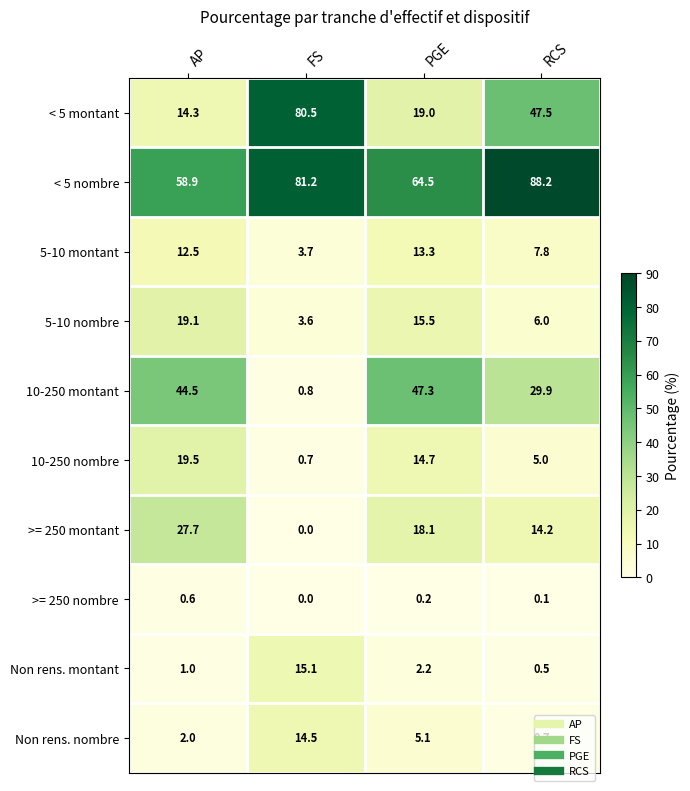

What is the average value of the Non rens. nombre series?

5.6